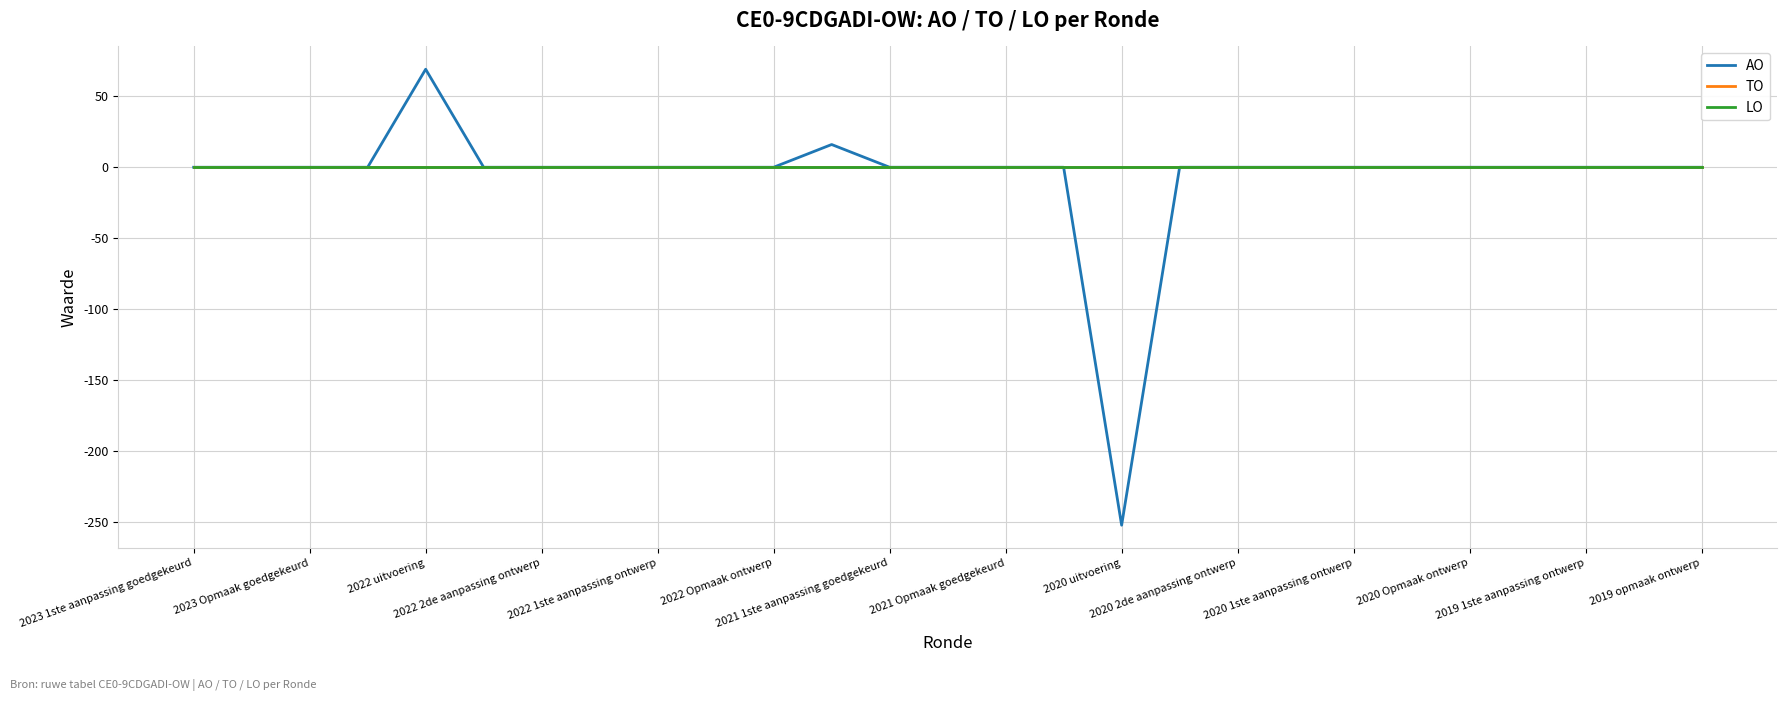

Does the chart display data point markers on the line(s)?

No